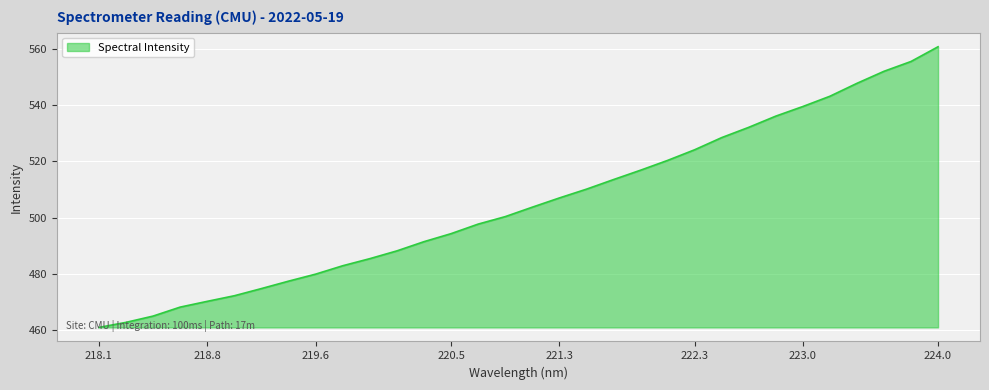

What is the maximum value shown in the chart?

560.8